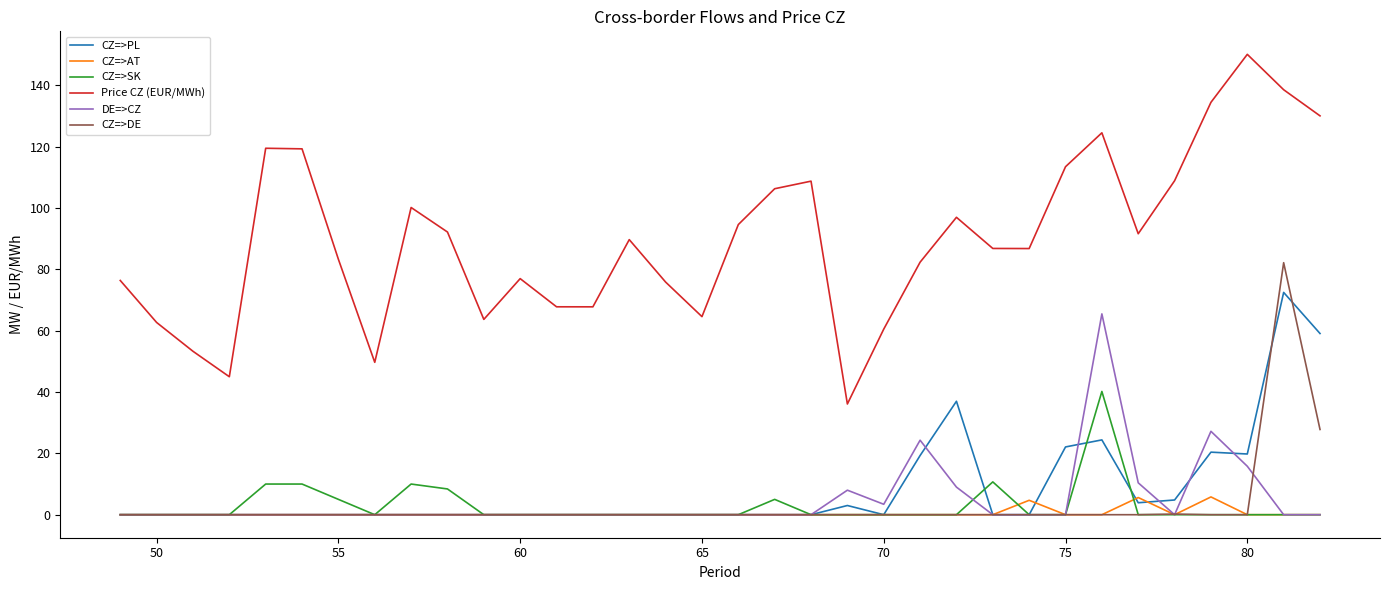

True or false: CZ=>AT and CZ=>DE intersect in this chart.

True